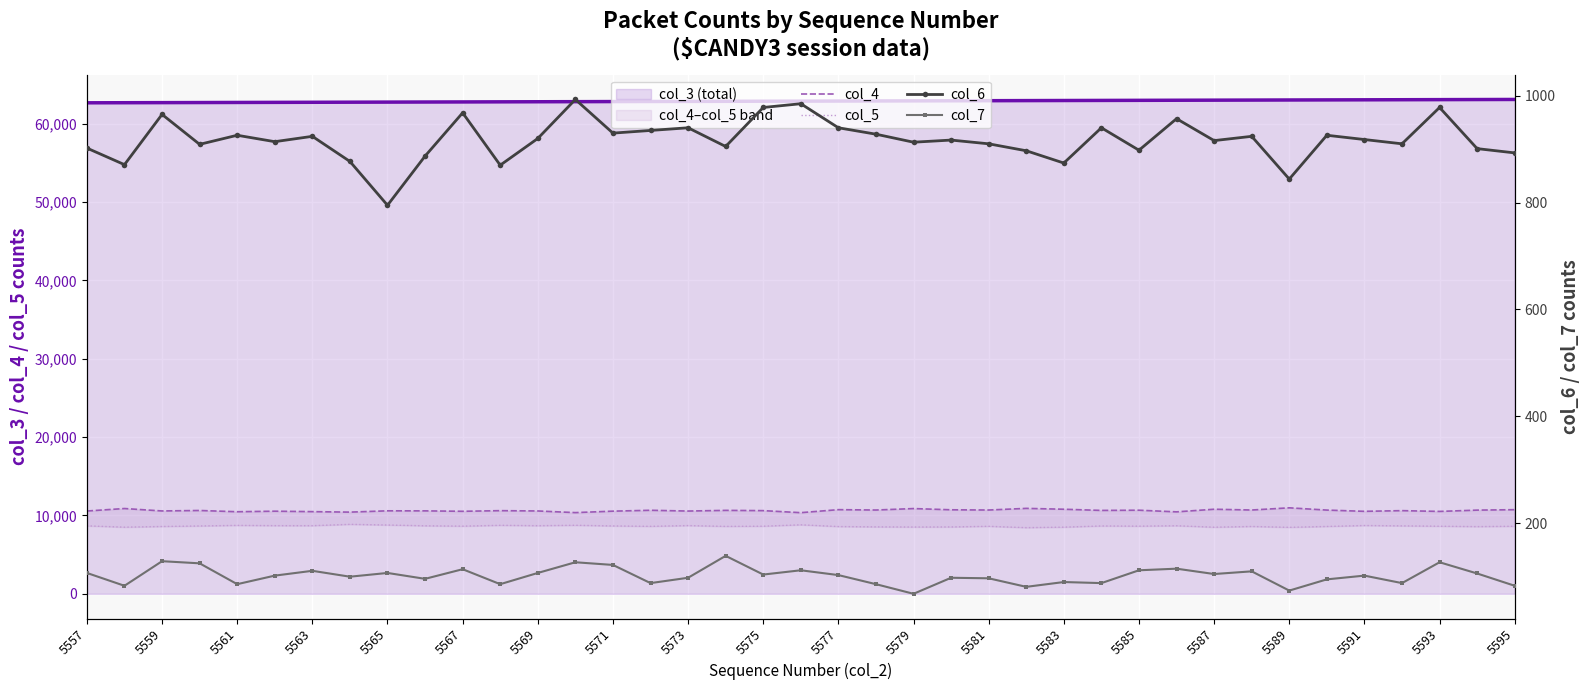

Read the col_6 value at 5581, to the nearest 5.

920